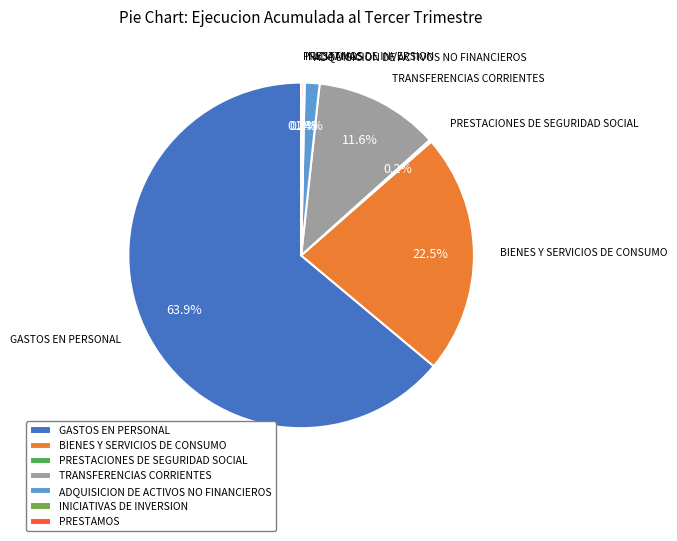

How much of the chart is everything except TRANSFERENCIAS CORRIENTES?

88.4%